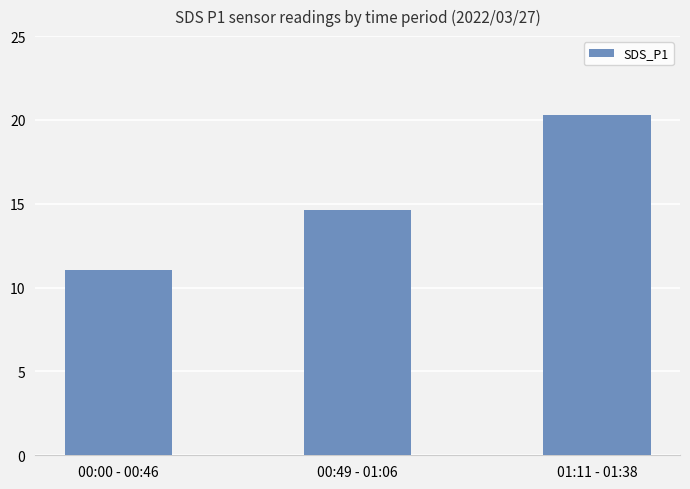

The value at 01:11 - 01:38 is 20.3. True or false?

True